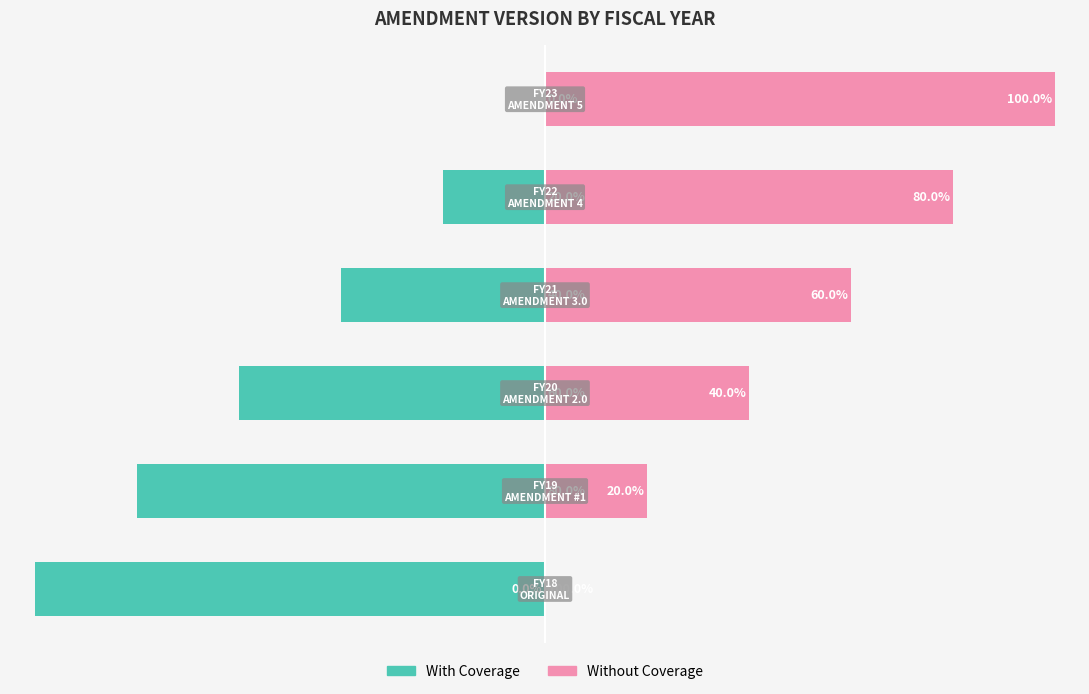

Reading left to right, transcribe all the data shown in this chart.

With Coverage: -100	-80	-60	-40	-20	0
Without Coverage: 0	20	40	60	80	100